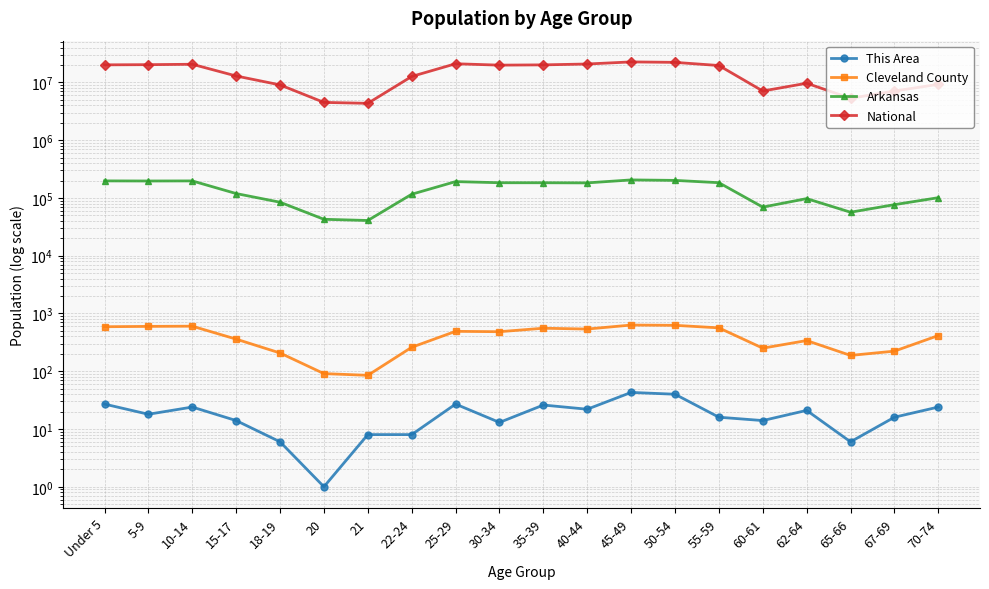

At which label does National first exceed 19664805?

Under 5